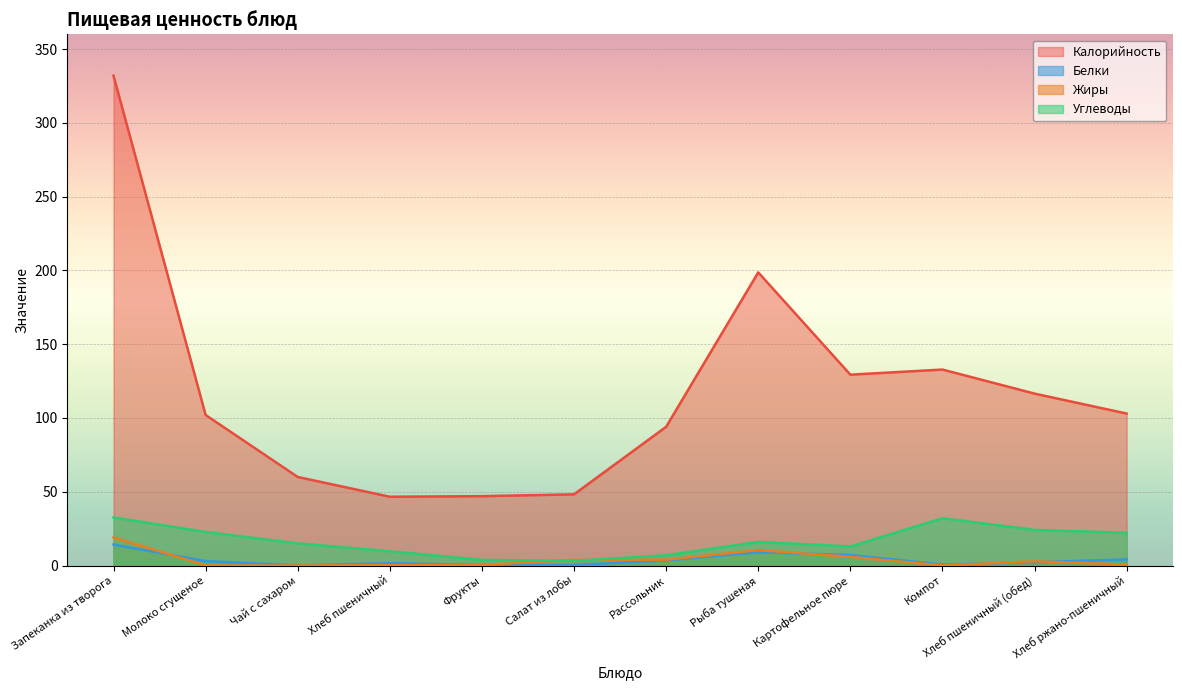

Which series has the largest total across all categories?

Калорийность